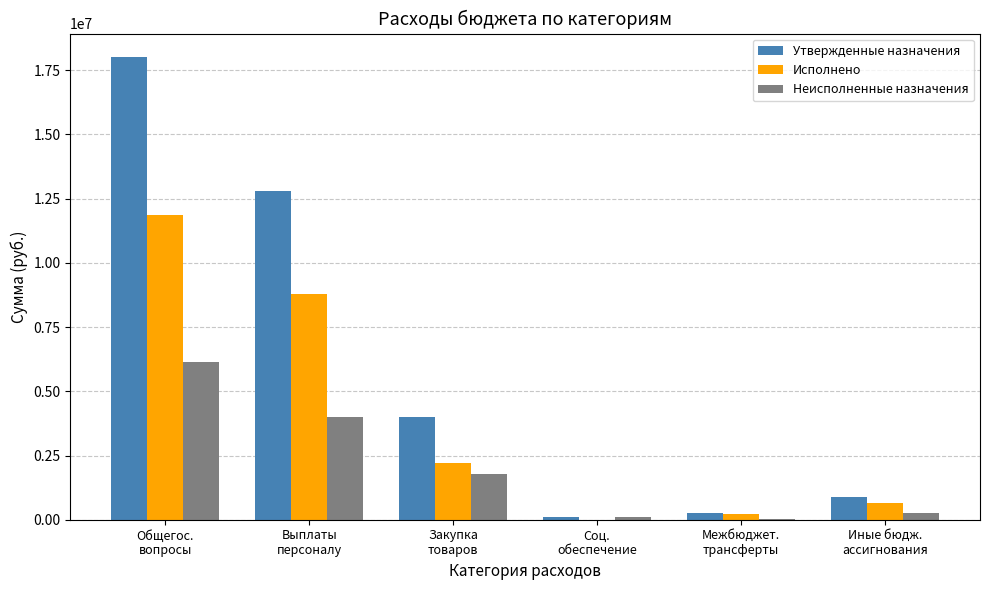

What is the total value across all series at Межбюджет.
трансферты?

510620.0